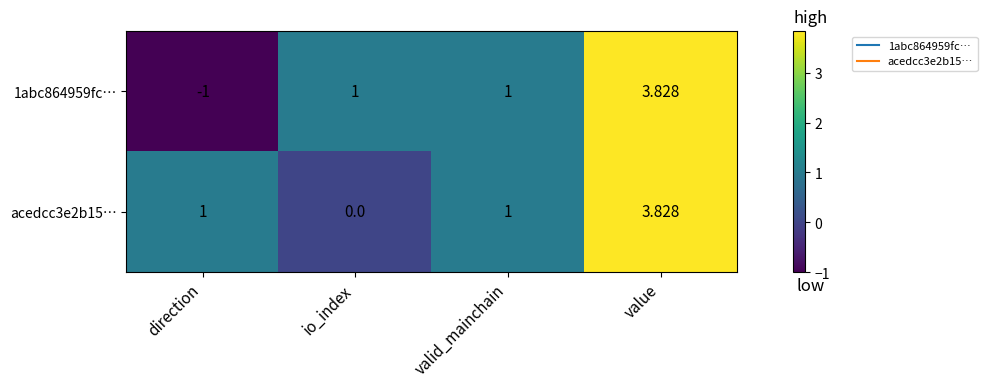

Is the value of 1abc864959fc… at direction greater than the value of acedcc3e2b15… at direction?

No